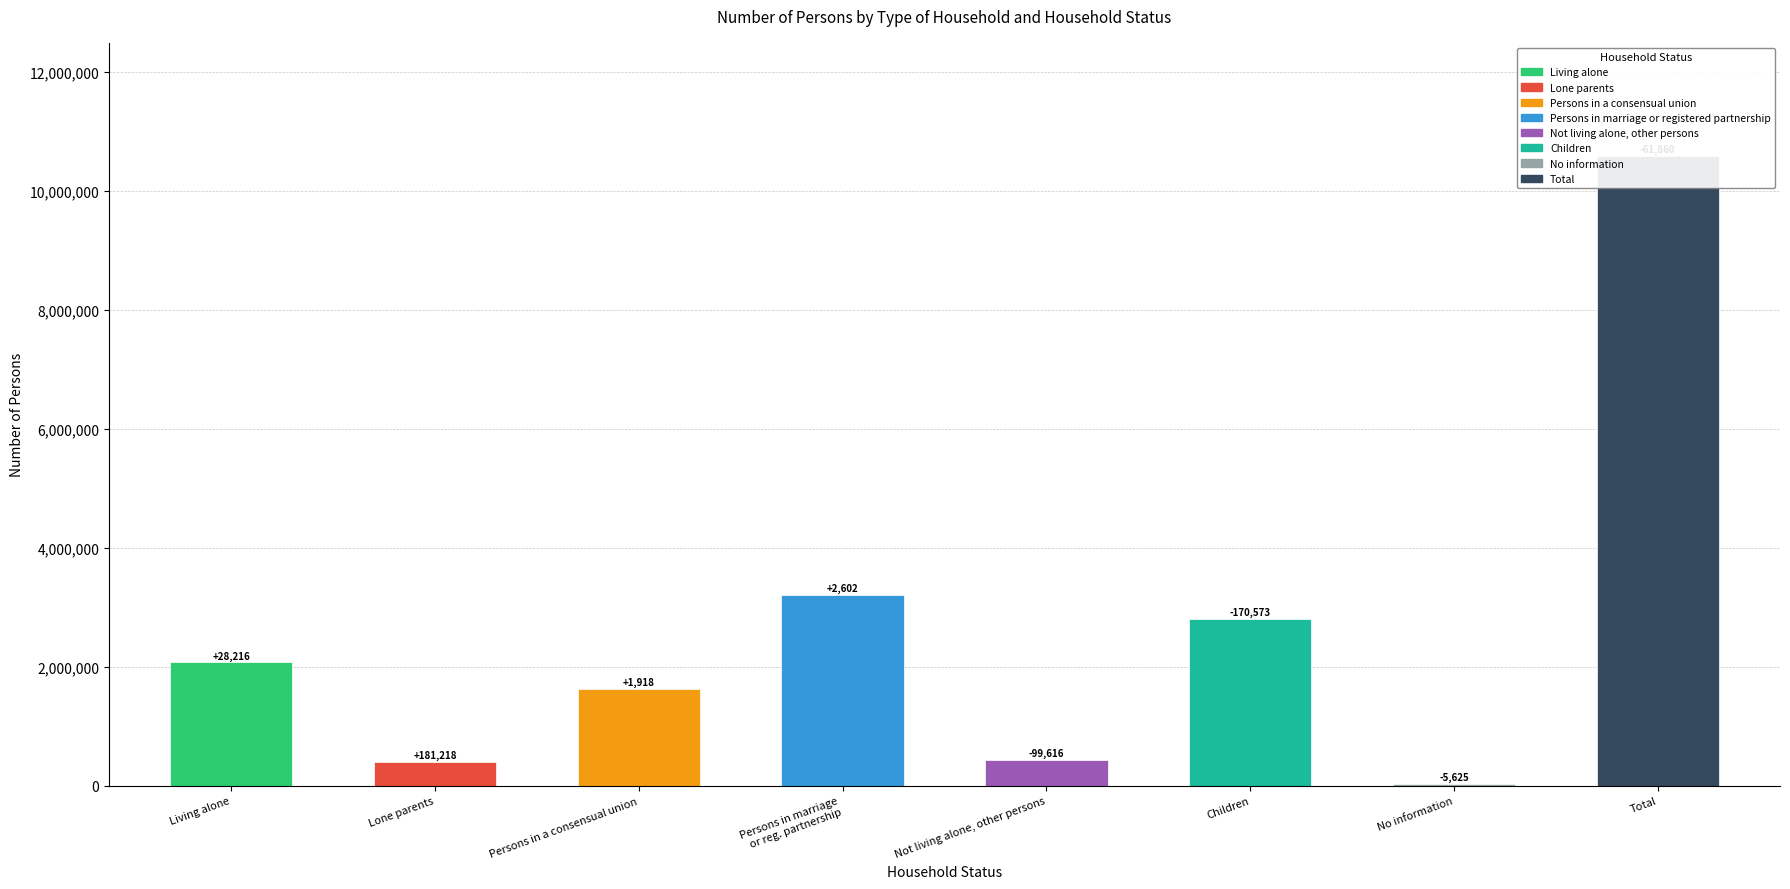

What is the greatest value displayed?

10587710